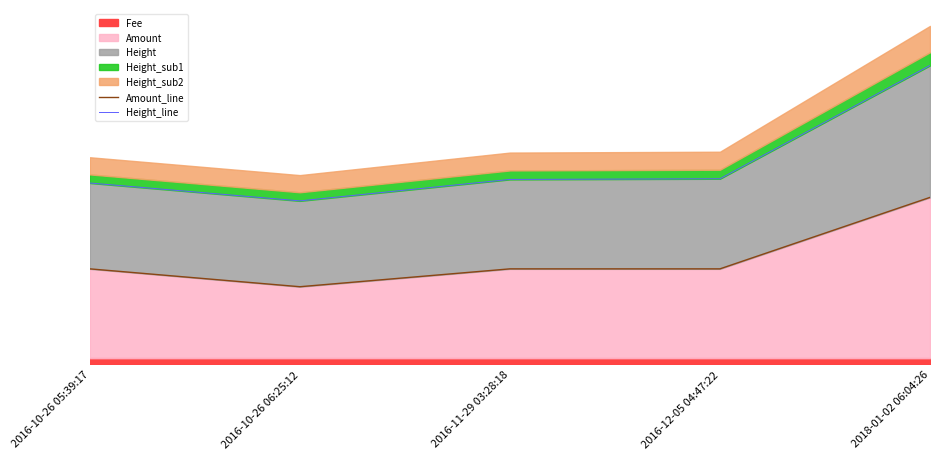

Reading left to right, extract all data points from this chart.

Amount_line: 160000.0	130000.0	160000.0	160000.0	280000.0
Height_line: 304148.5	274154.5	310189.0	311271.5	501472.0